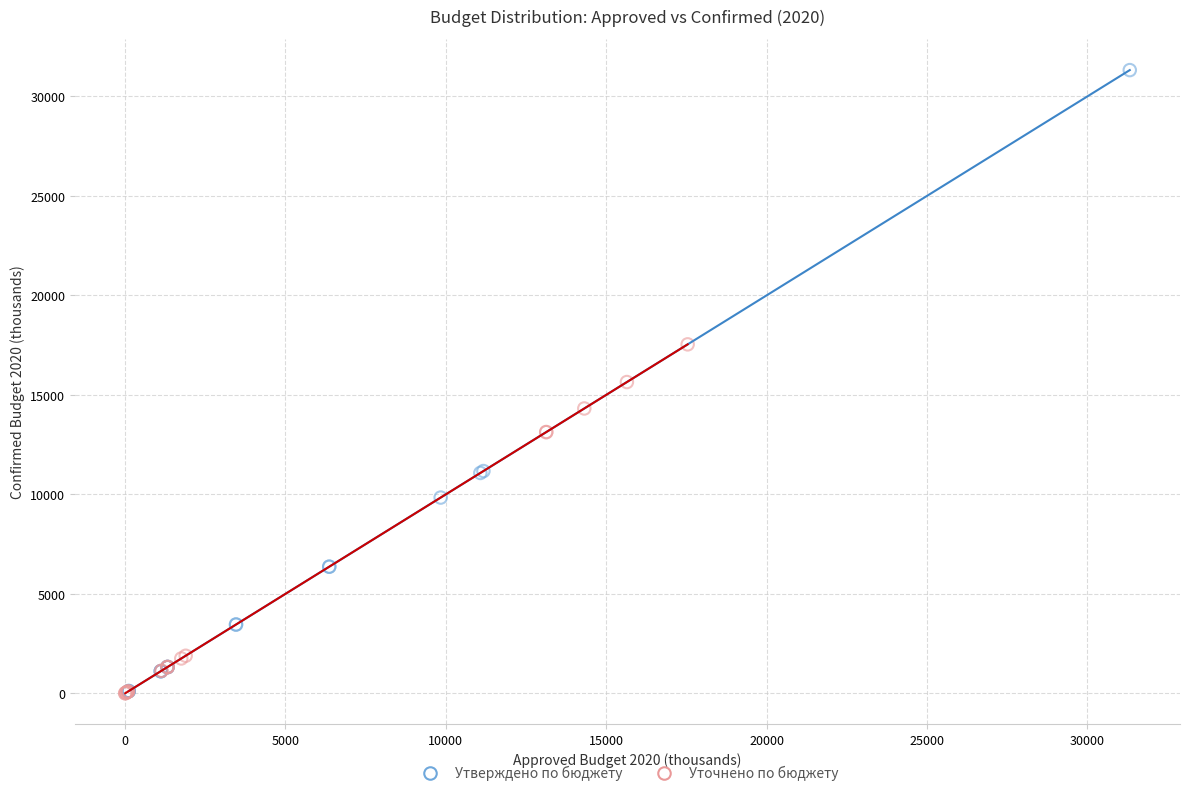

Which series contains the highest Y value?

Утверждено по бюджету